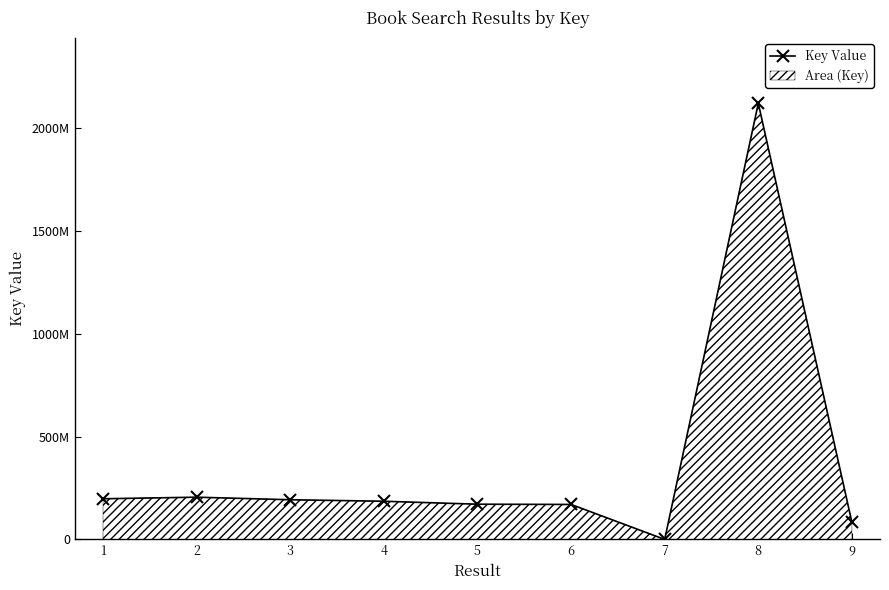

How many distinct data groups are displayed?

1